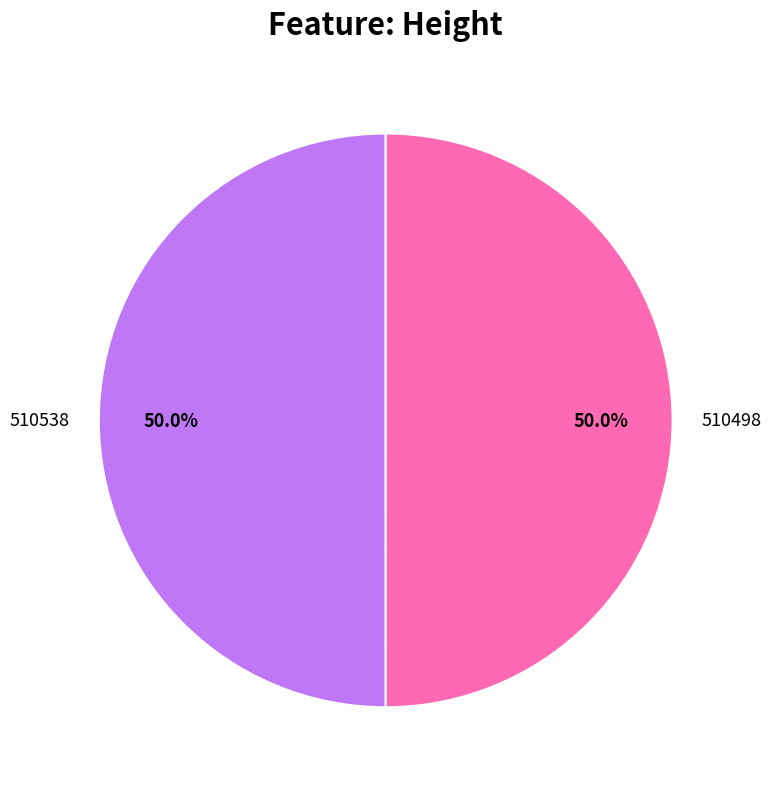

To the nearest percent, what is the average slice percentage?

50%